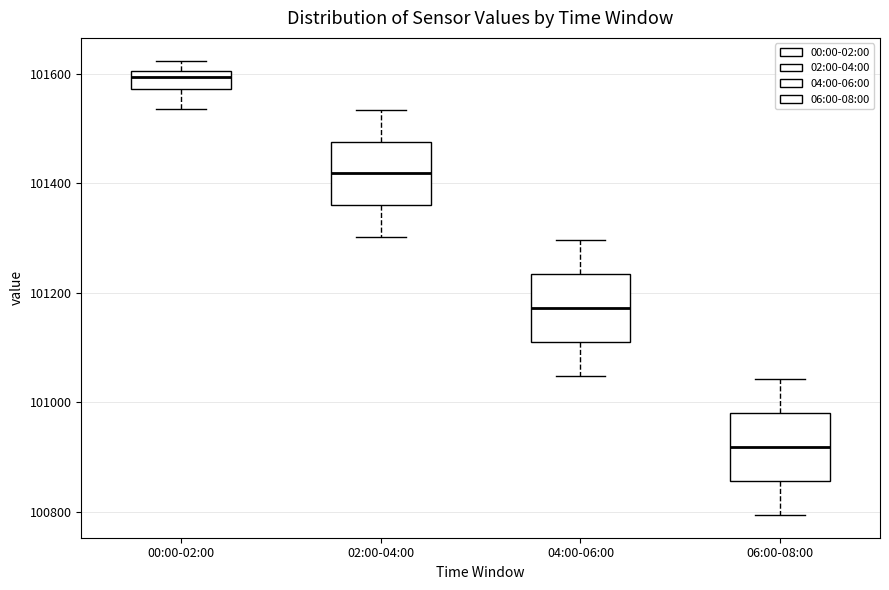

Reading left to right, read every box against the y-axis: the position of its median line, the range the box covers, and the ends of its whiskers. The values are not printed on the chart, so give them approximately, as read against the axis.

00:00-02:00: median 101600 (inside the box), box 101580 to 101600, whiskers 101540 to 101620
02:00-04:00: median 101420, box 101360 to 101480, whiskers 101300 to 101540
04:00-06:00: median 101180, box 101120 to 101240, whiskers 101040 to 101300
06:00-08:00: median 100920, box 100860 to 100980, whiskers 100800 to 101040